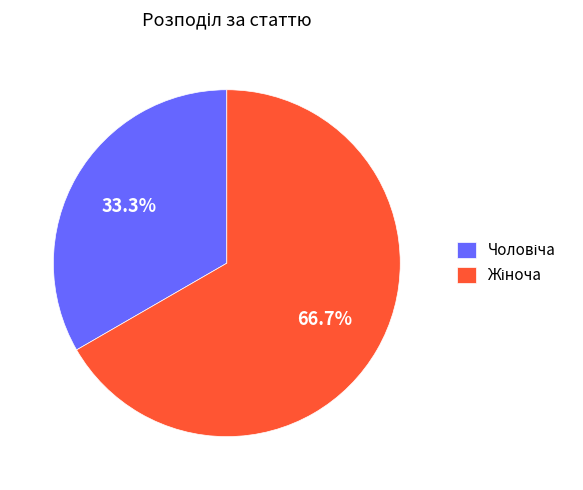

Is there any slice that represents more than half of the pie?

Yes